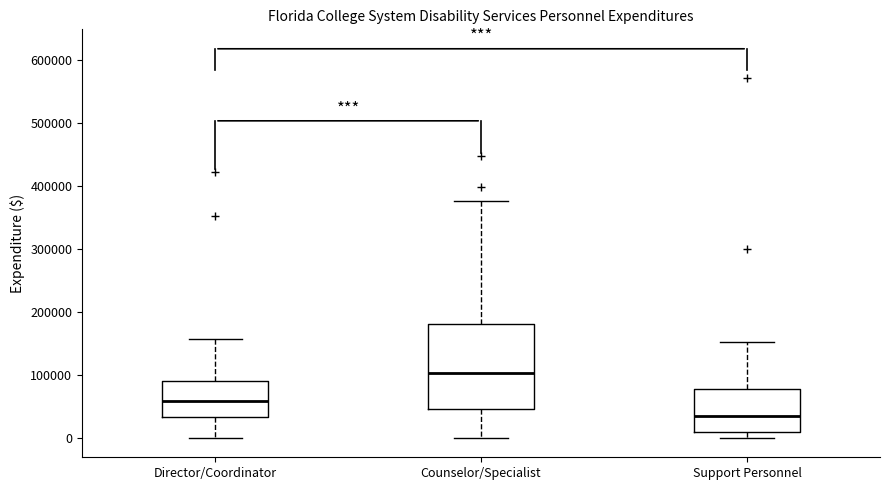

Which box's median line is the highest?

Counselor/Specialist